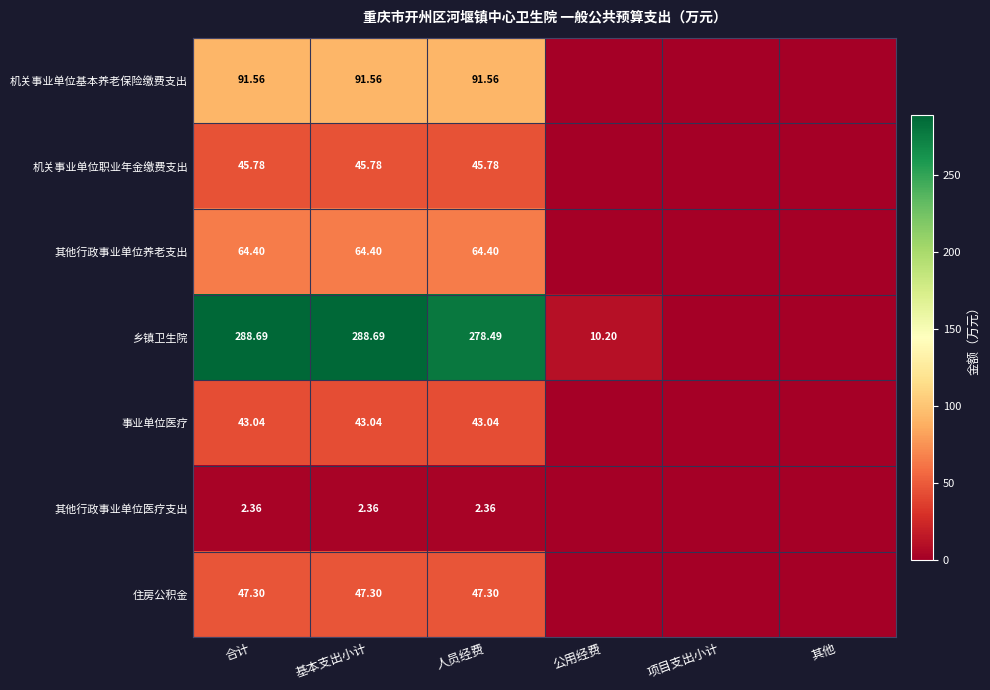

At 合计, list the series in order from smallest to largest.

其他行政事业单位医疗支出, 事业单位医疗, 机关事业单位职业年金缴费支出, 住房公积金, 其他行政事业单位养老支出, 机关事业单位基本养老保险缴费支出, 乡镇卫生院